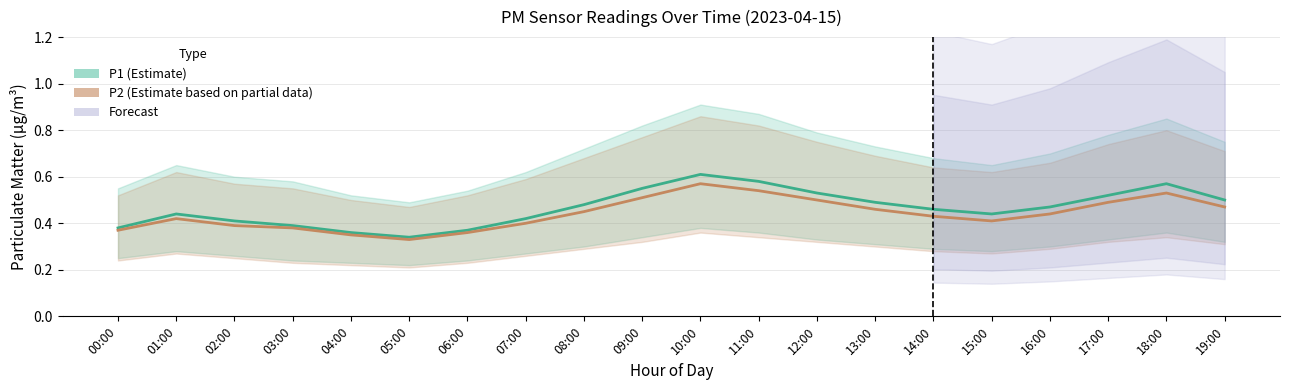

What value does the P2 series have at 03:00?

0.4